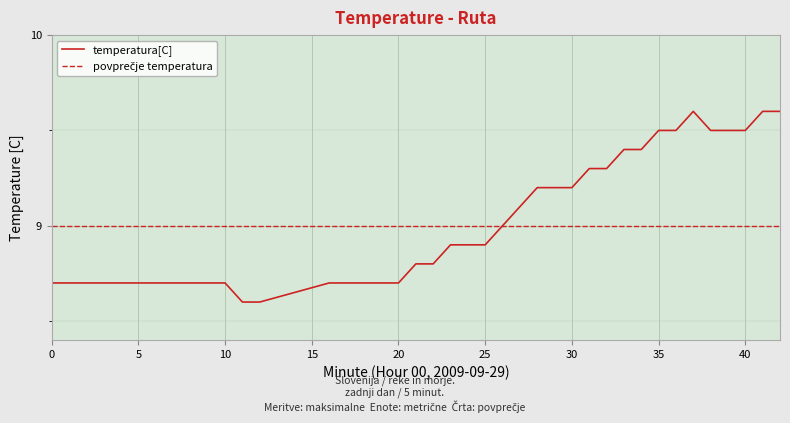

What is the average value?

9.0